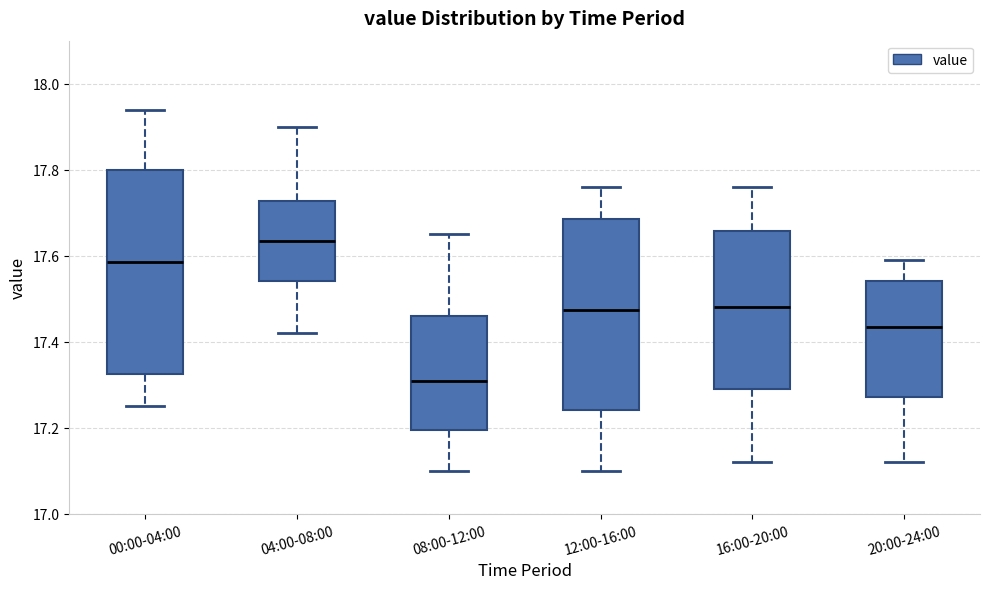

Which box has the highest median line?

04:00-08:00